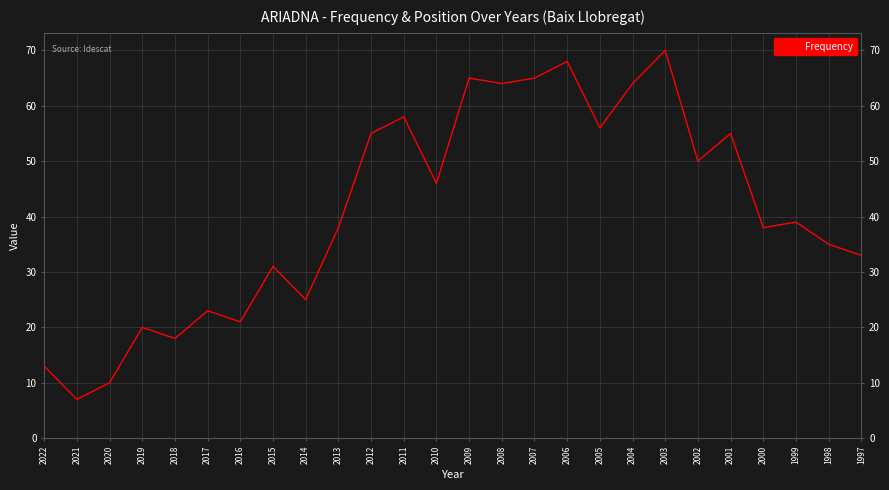

Which label corresponds to the largest value in the chart?

2003